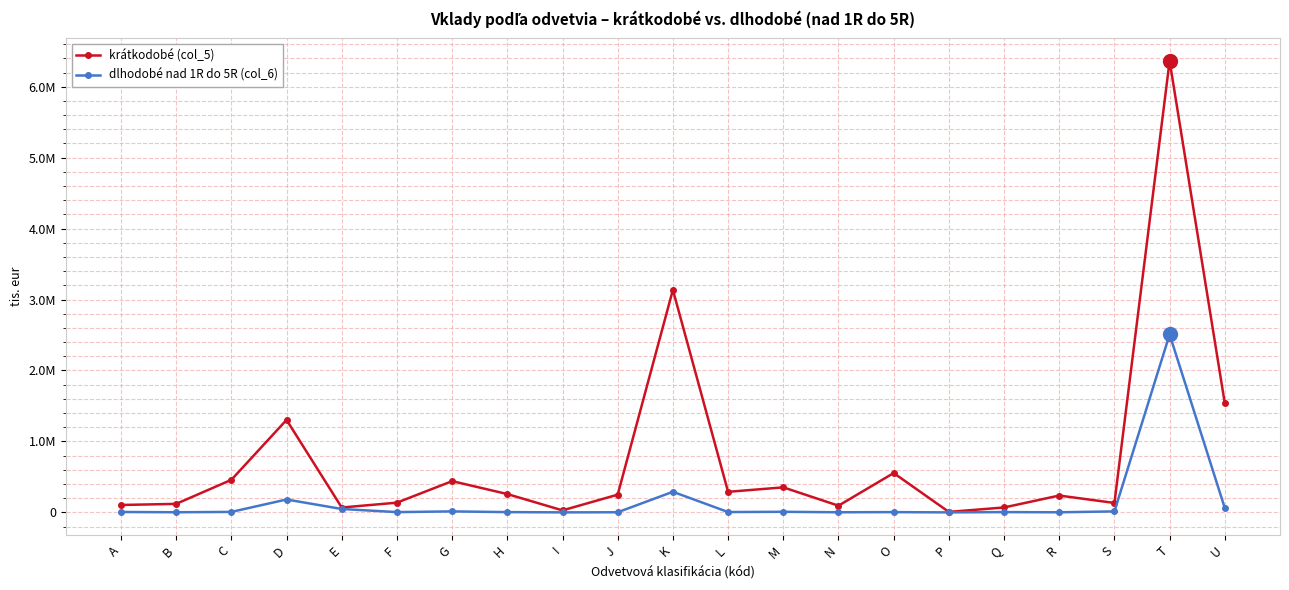

At which category does krátkodobé (col_5) reach its first local valley?

E